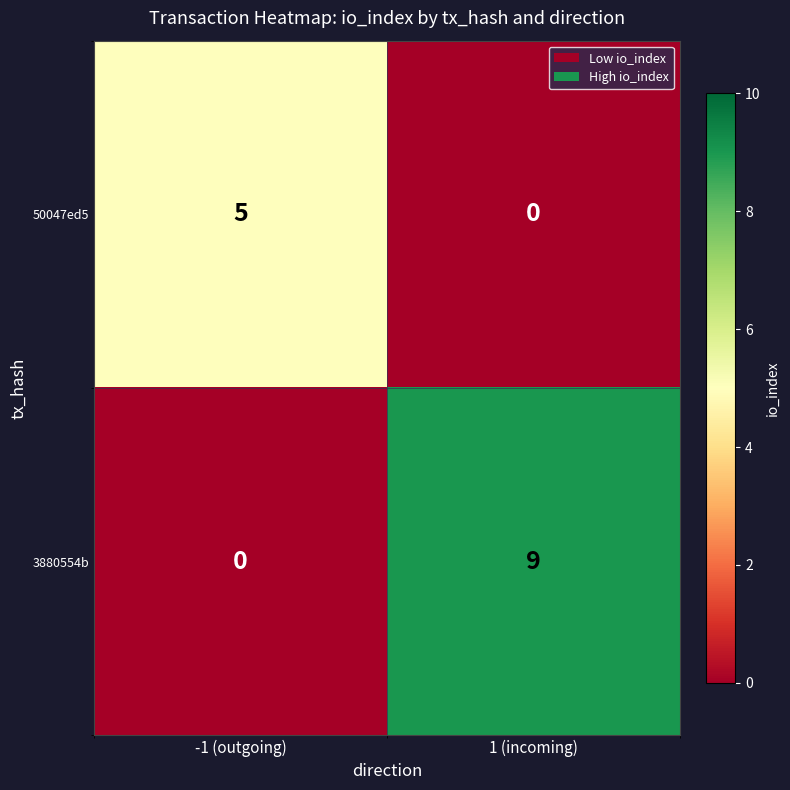

Rank the series by their maximum value, from lowest to highest.

50047ed5, 3880554b